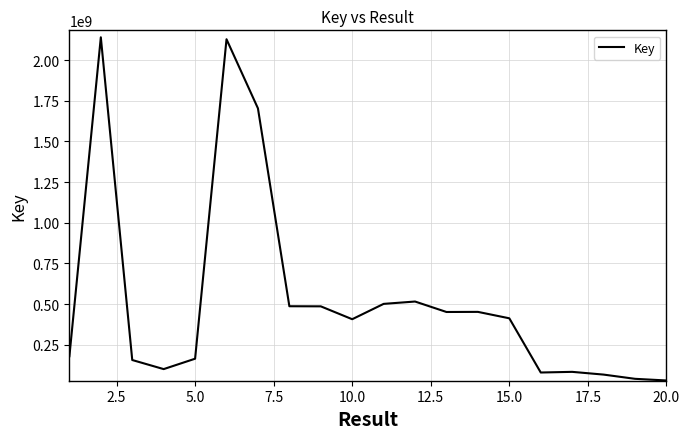

Count the number of categories in the chart.

20